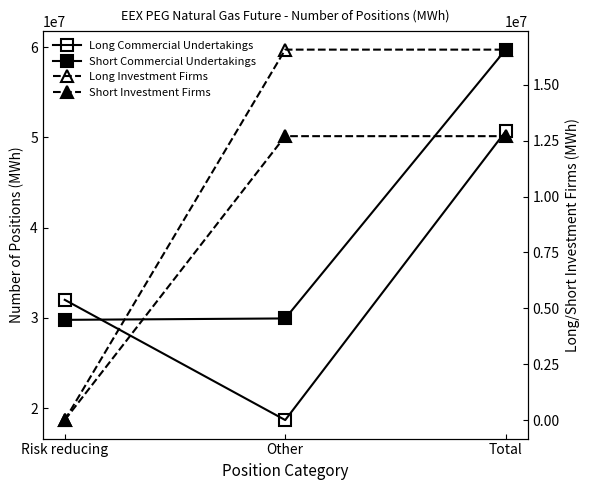

Reading left to right, extract all data points from this chart.

Long Commercial Undertakings: 32003260	18681733	50684993
Short Commercial Undertakings: 29786568	29942322	59728890
Long Investment Firms: 0	16576271	16576271
Short Investment Firms: 0	12704398	12704398